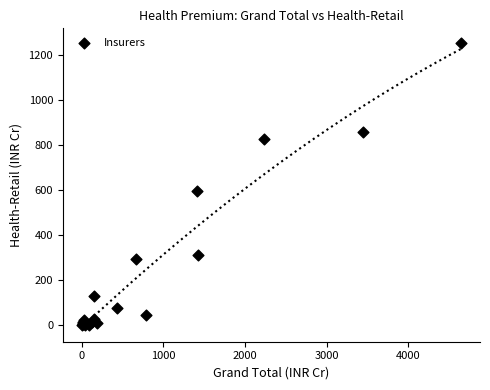

What Y value in the scatter plot is closest to 628?

596.9